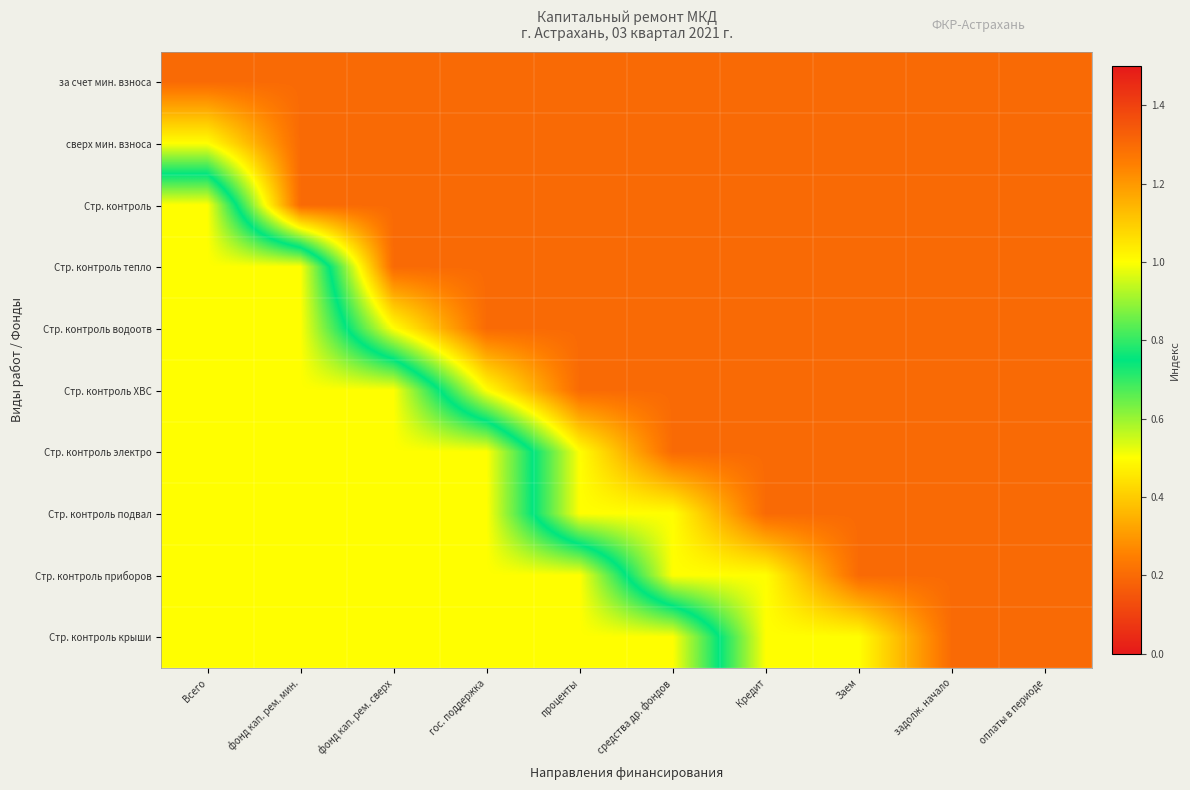

List the series in order of their peak value, lowest first.

за счет мин. взноса, сверх мин. взноса, Стр. контроль, Стр. контроль тепло, Стр. контроль водоотв, Стр. контроль ХВС, Стр. контроль электро, Стр. контроль подвал, Стр. контроль приборов, Стр. контроль крыши